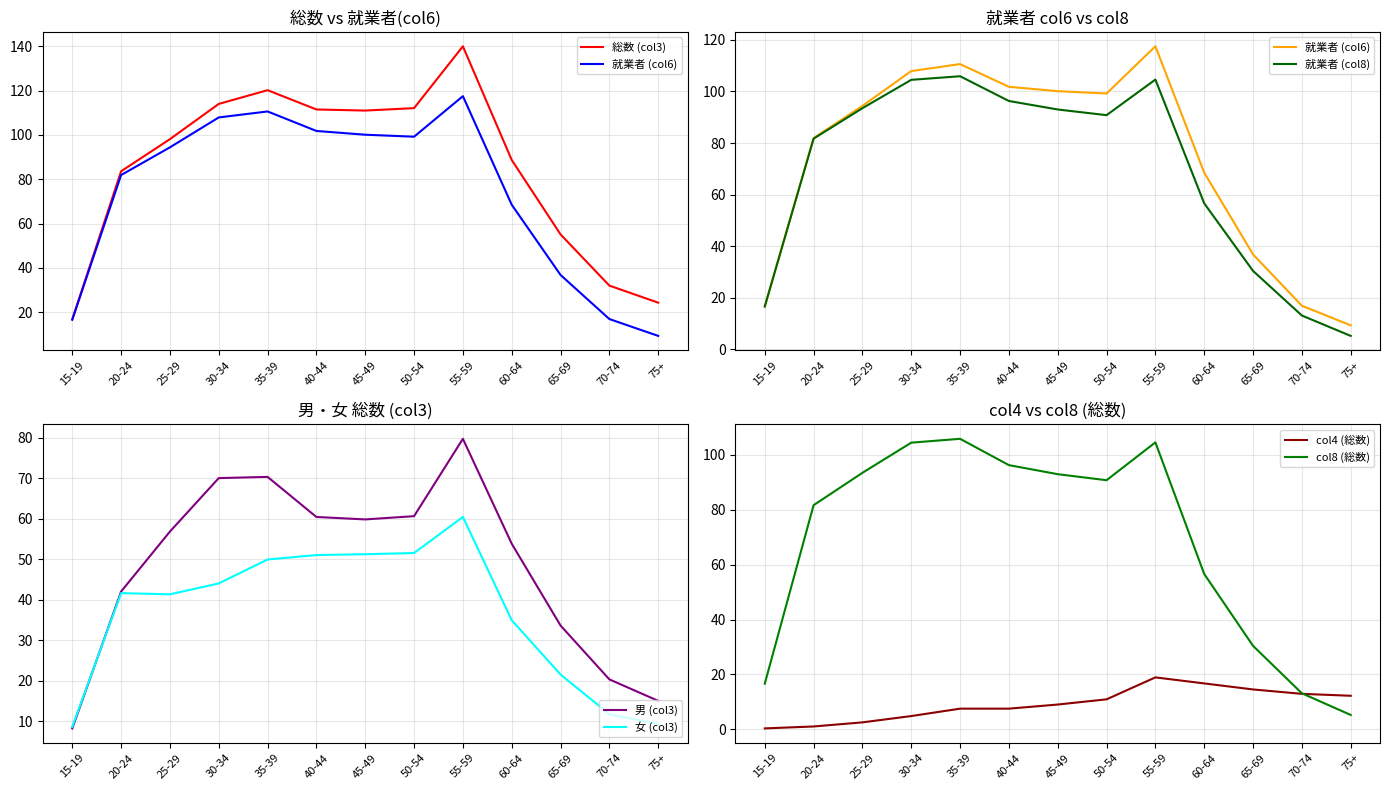

What is the label of the 6th point from the left?

40-44